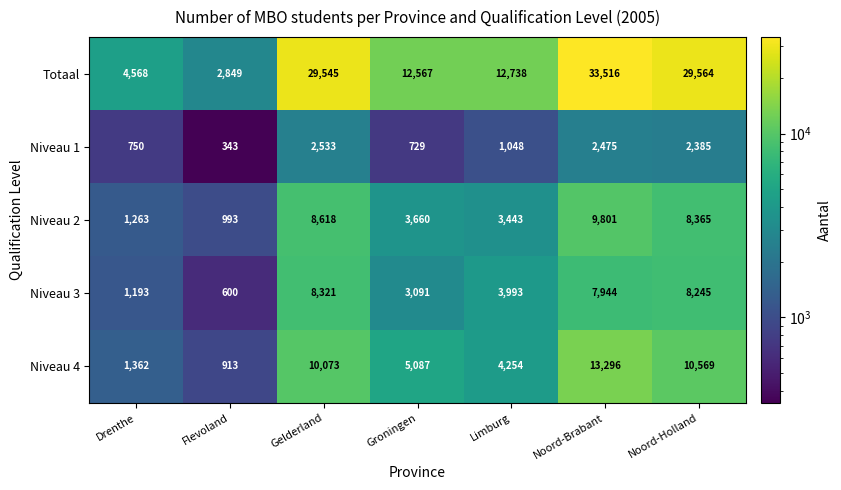

Rank the series at Drenthe from lowest to highest value.

Niveau 1, Niveau 3, Niveau 2, Niveau 4, Totaal